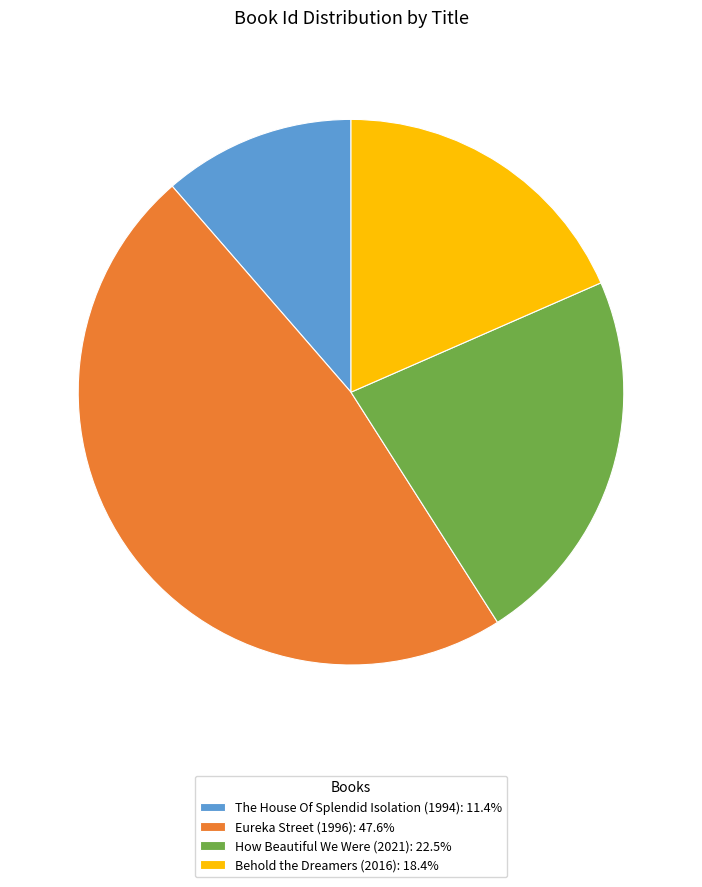

Count the number of slices in the pie.

4